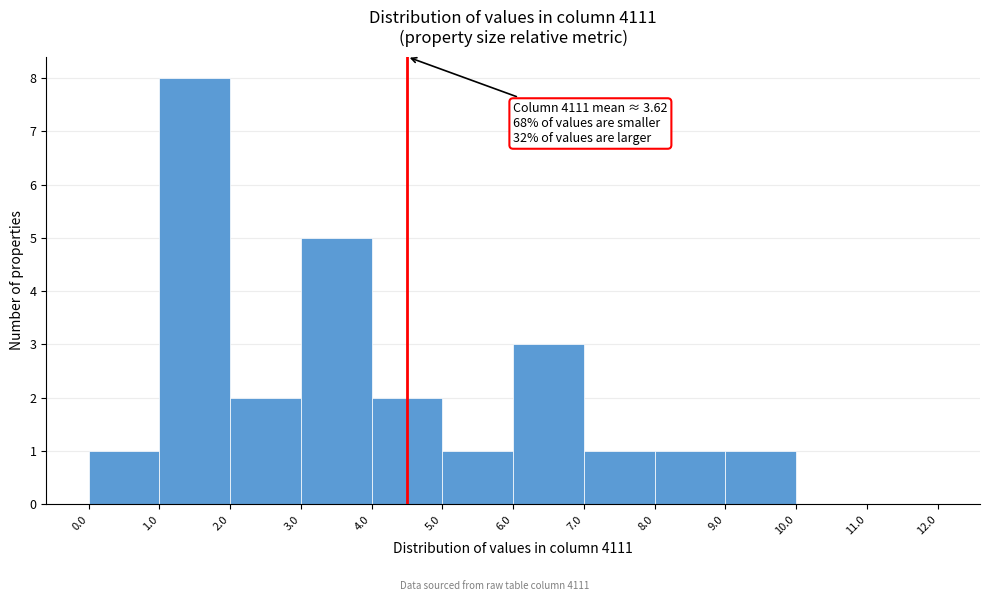

Over which range of the x-axis is the bar tallest?

1.0 to 2.0